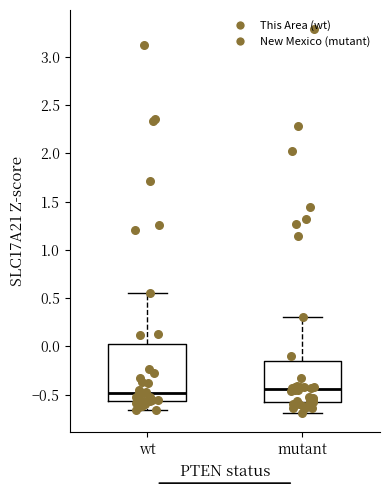

Where is the upper edge of the box for mutant on the y-axis? The values are not printed on the chart, so give them approximately, as read against the axis.

-0.15